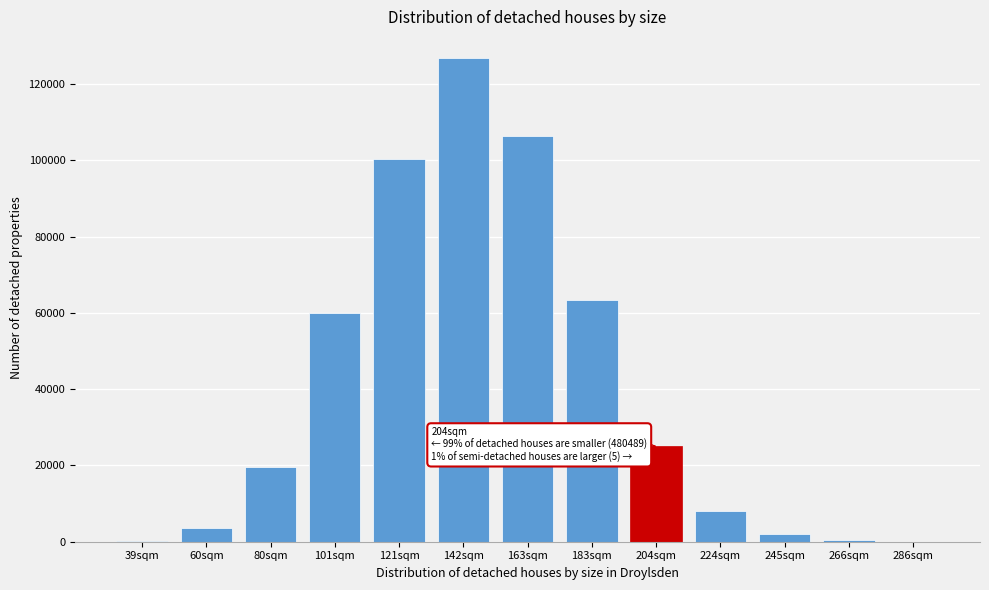

What is the change in value from 101sqm to 183sqm?

+3344